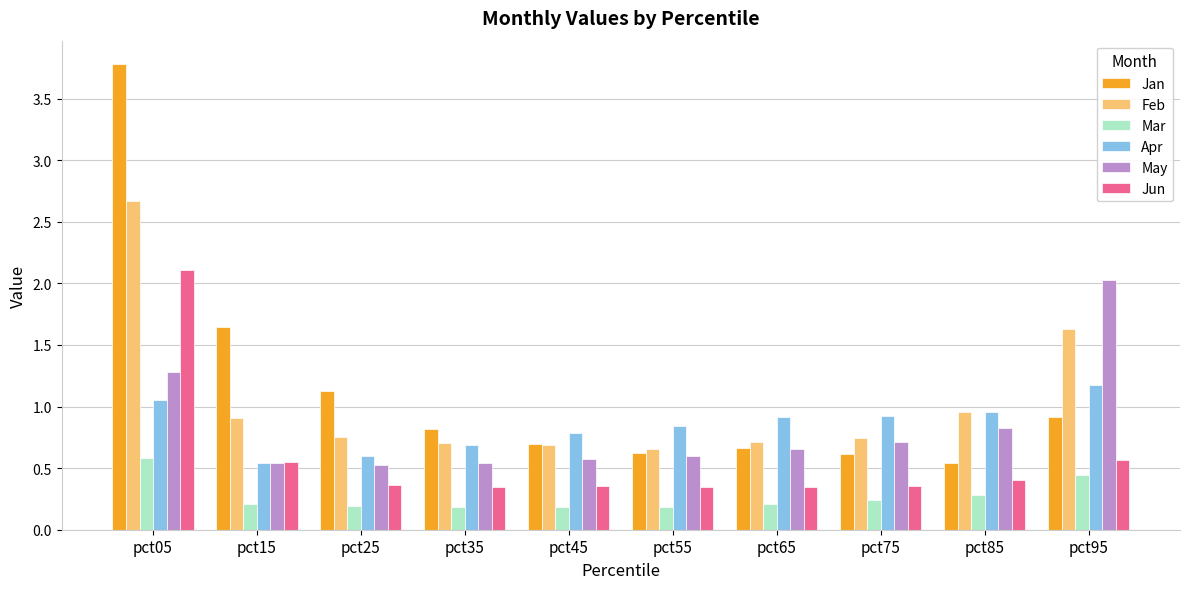

At which category does the chart reach its peak across all series?

pct05